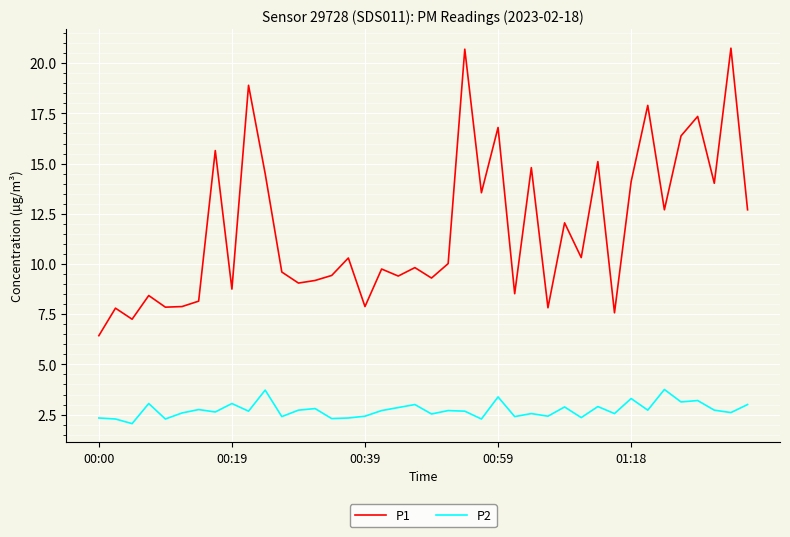

Rank the series by their average value, from lowest to highest.

P2, P1